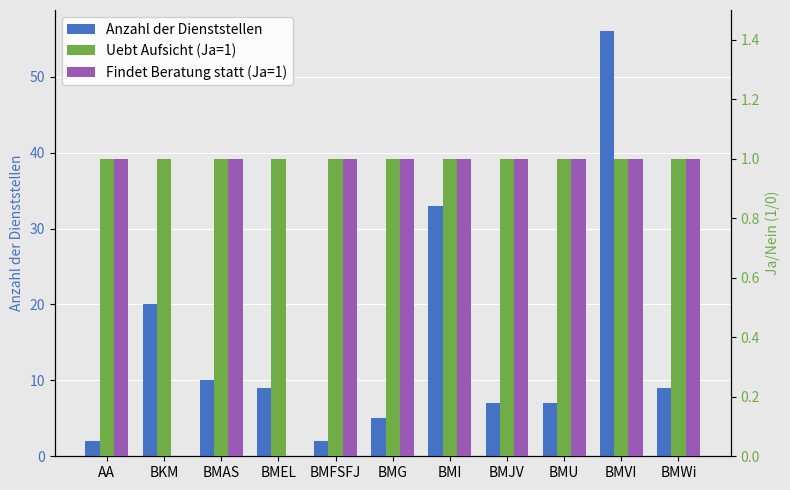

Is the value of Anzahl der Dienststellen at BMI greater than the value of Findet Beratung statt (Ja=1) at BMWi?

Yes